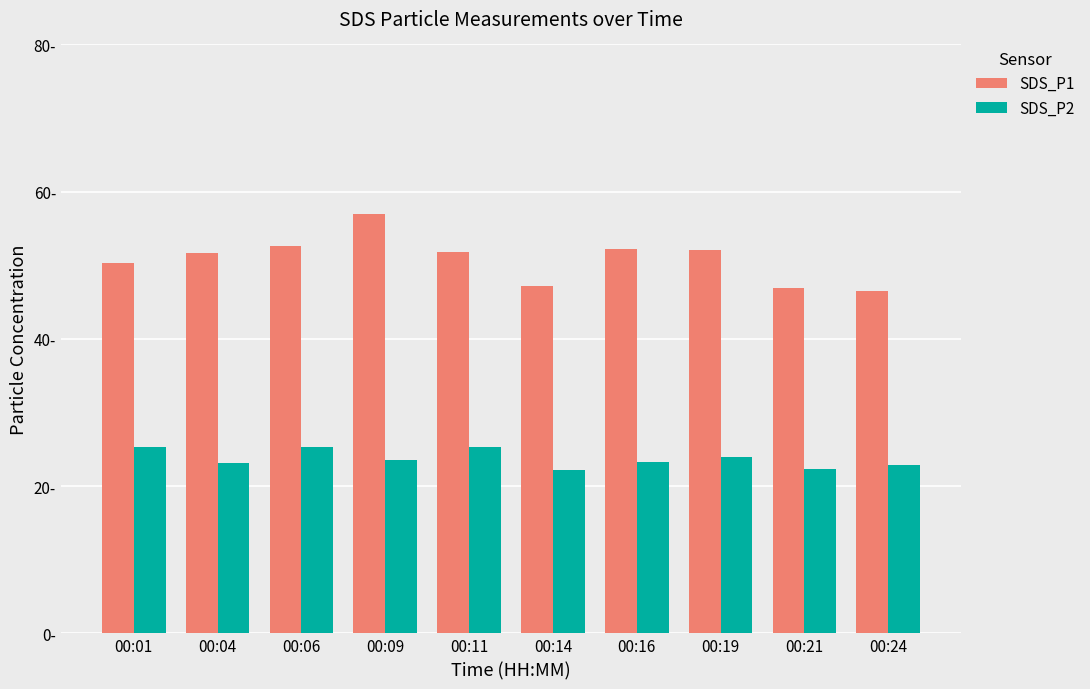

Does the chart contain stacked bars?

No